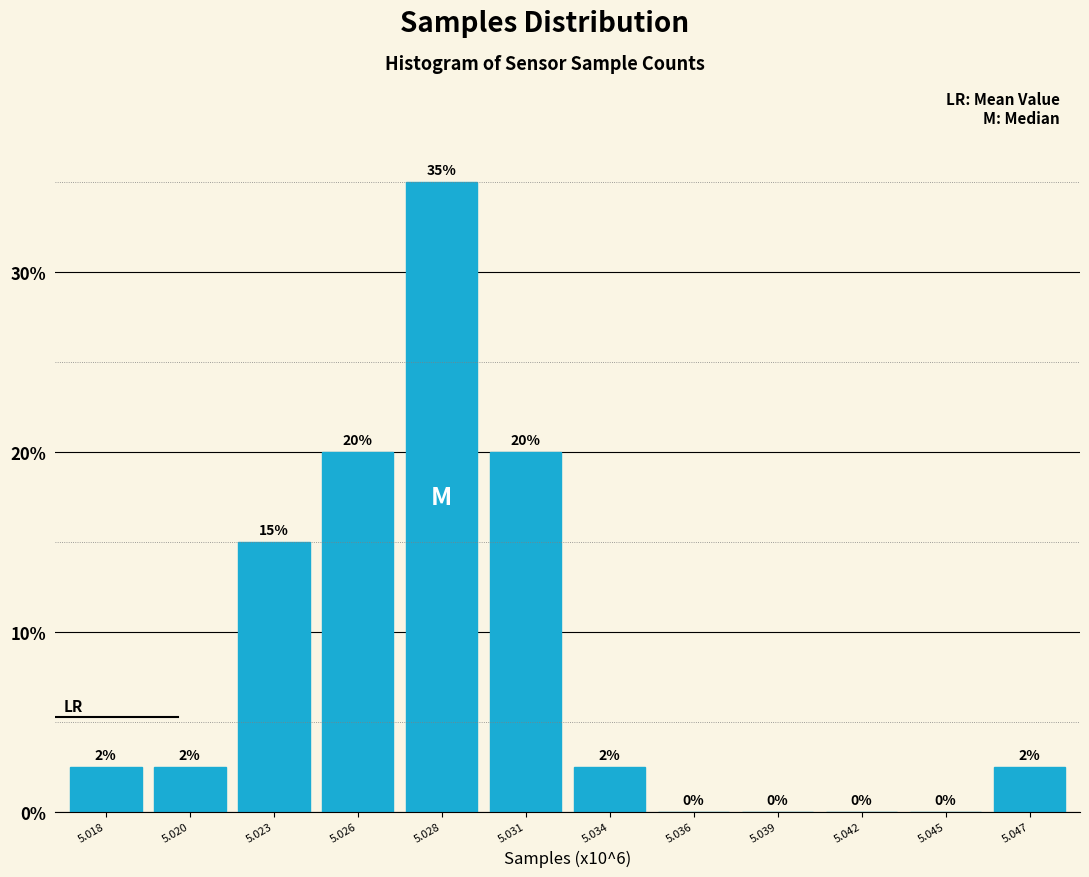

Is it true that the value at 5.026 is 34.1?

False